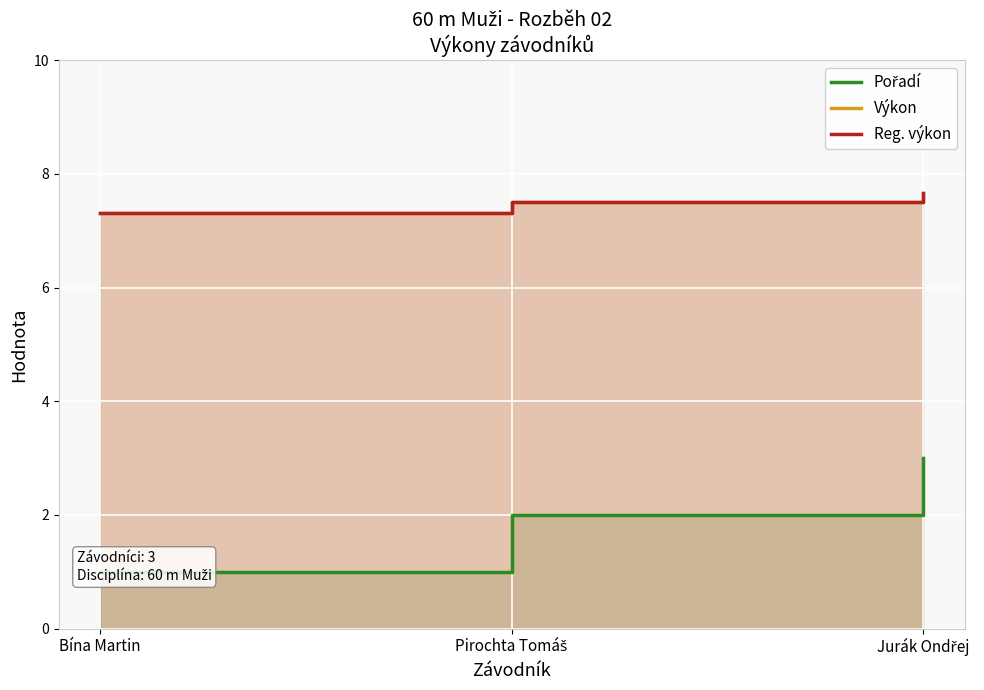

Is the value of Reg. výkon at Bína Martin greater than the value of Pořadí at Bína Martin?

Yes